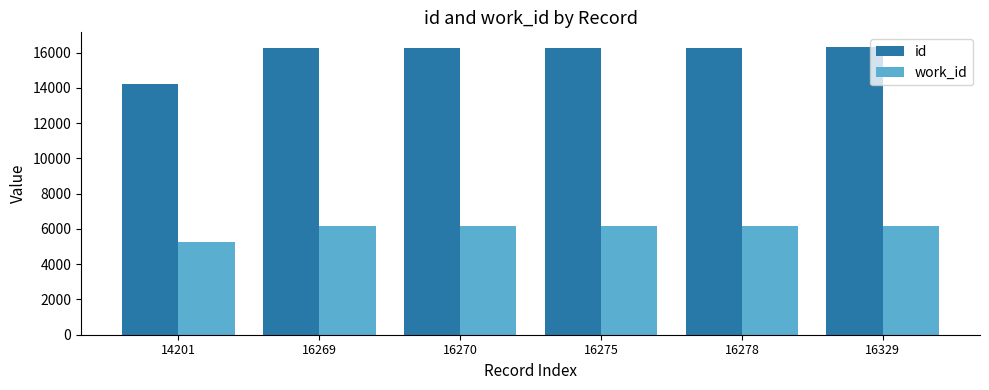

Rank the series by their maximum value, from lowest to highest.

work_id, id